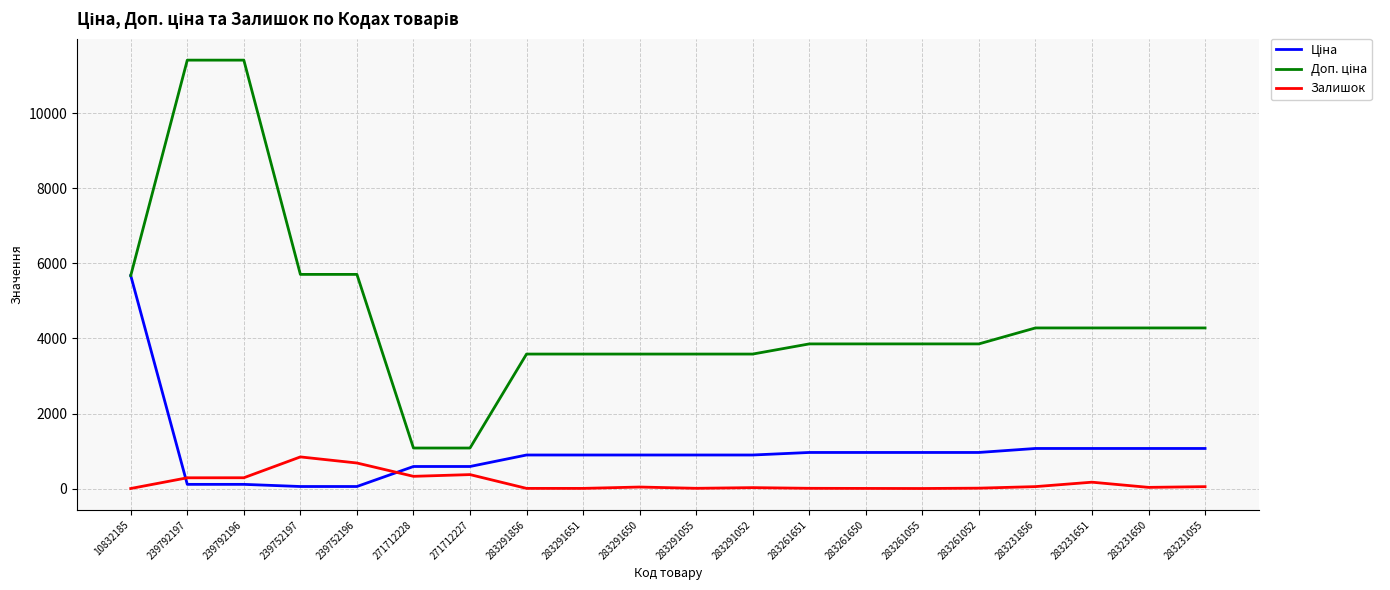

What is the maximum value shown in the chart?

11410.0